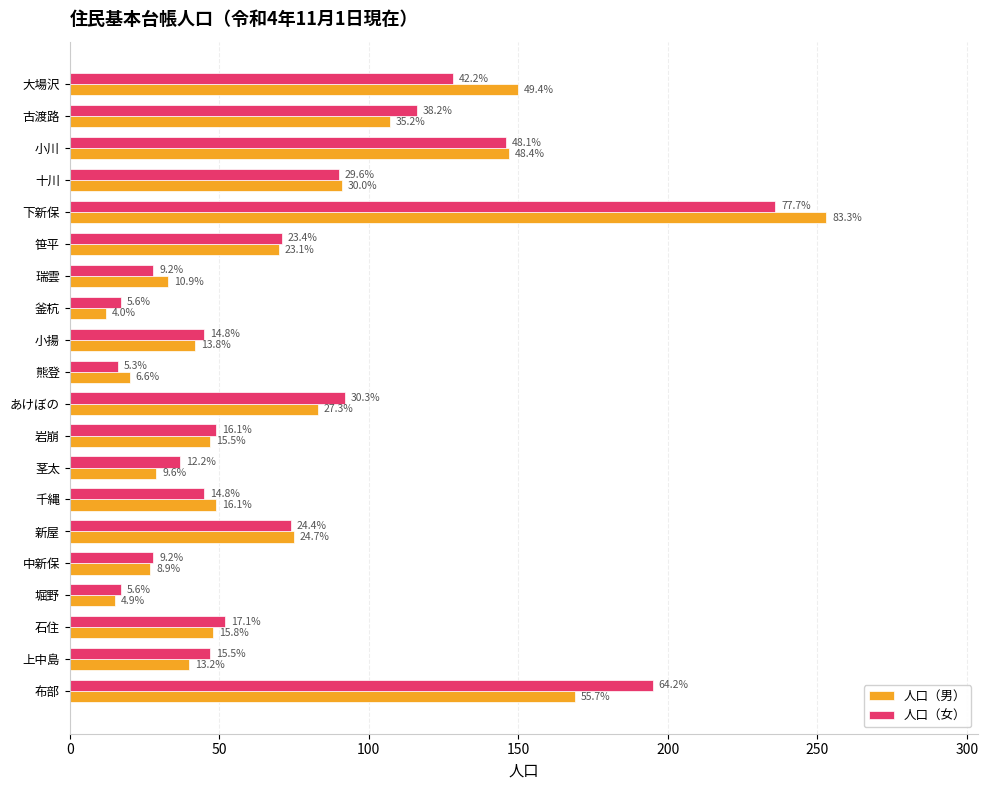

What is the minimum value shown in the chart?

12